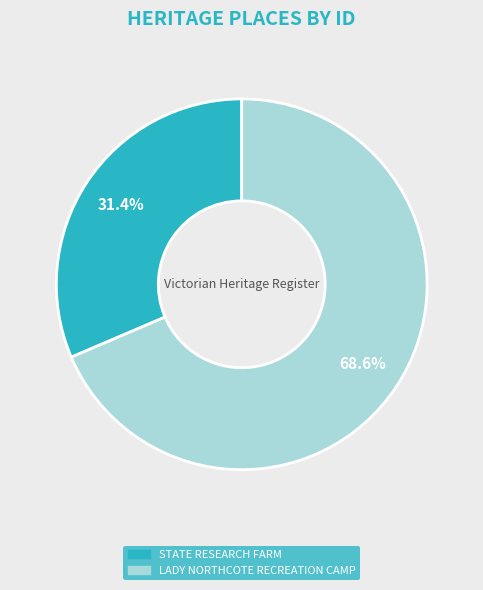

Is it true that STATE RESEARCH FARM is 39% of the pie?

False